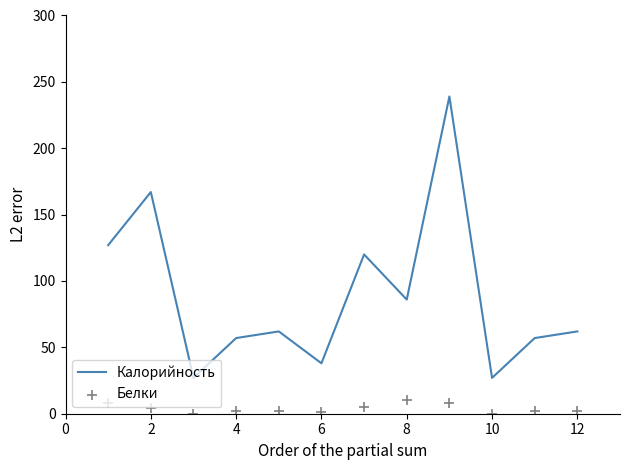

Which series has the largest total across all categories?

Калорийность